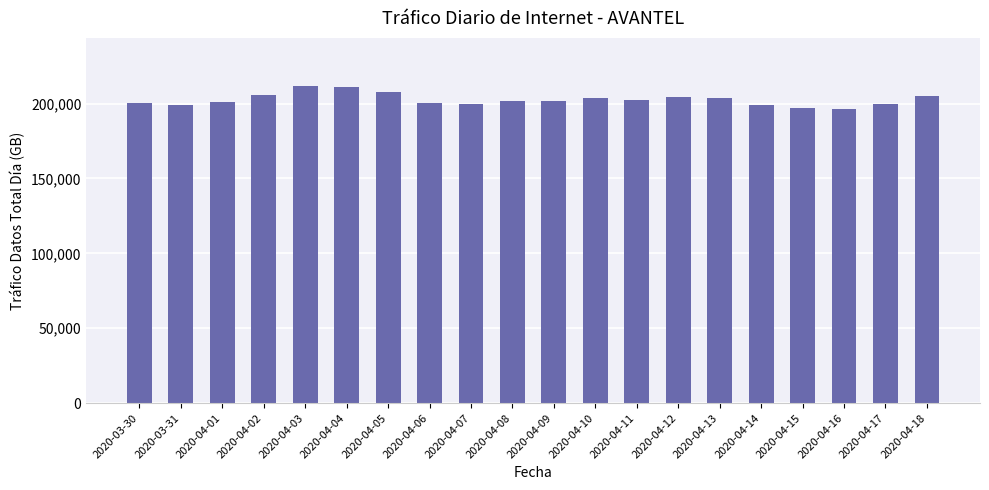

What is the sum of the values at 2020-04-01 and 2020-04-07?

400328.7